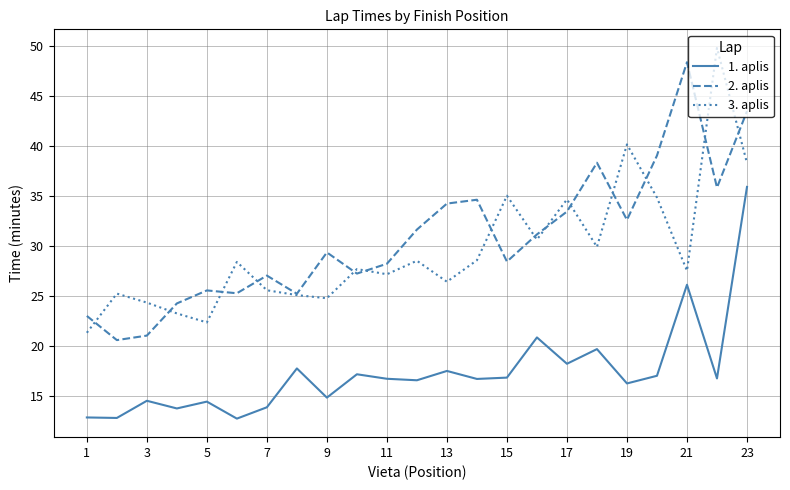

What is the maximum value for 3. aplis?

49.9